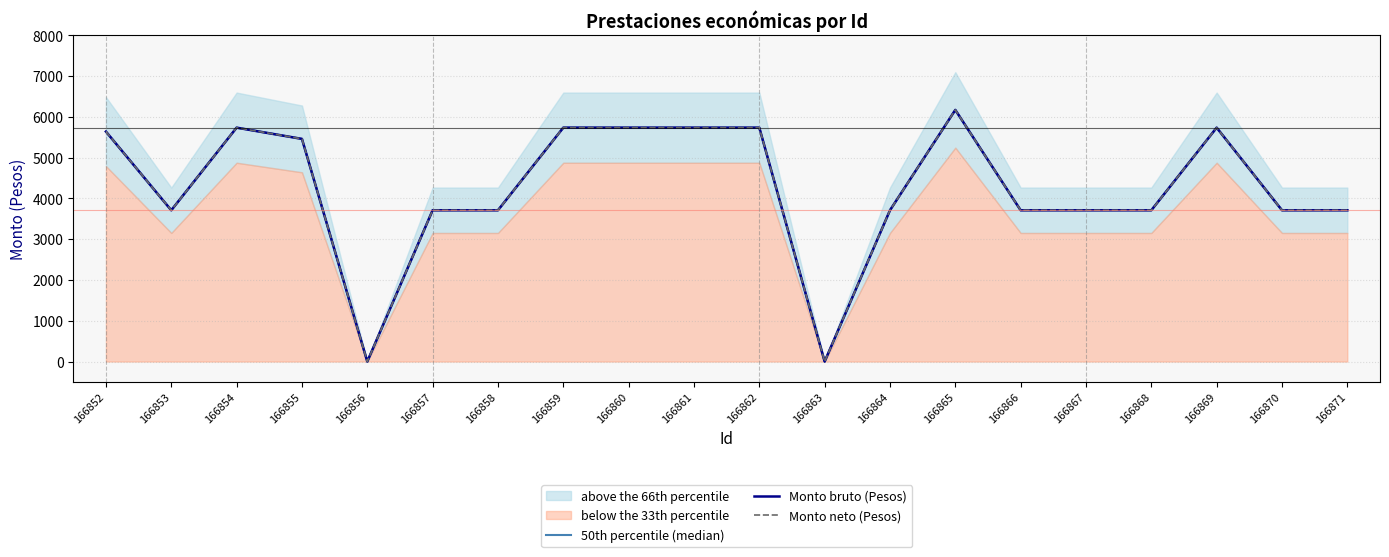

Where is Monto bruto (Pesos) nearest to the value 3085?

166853